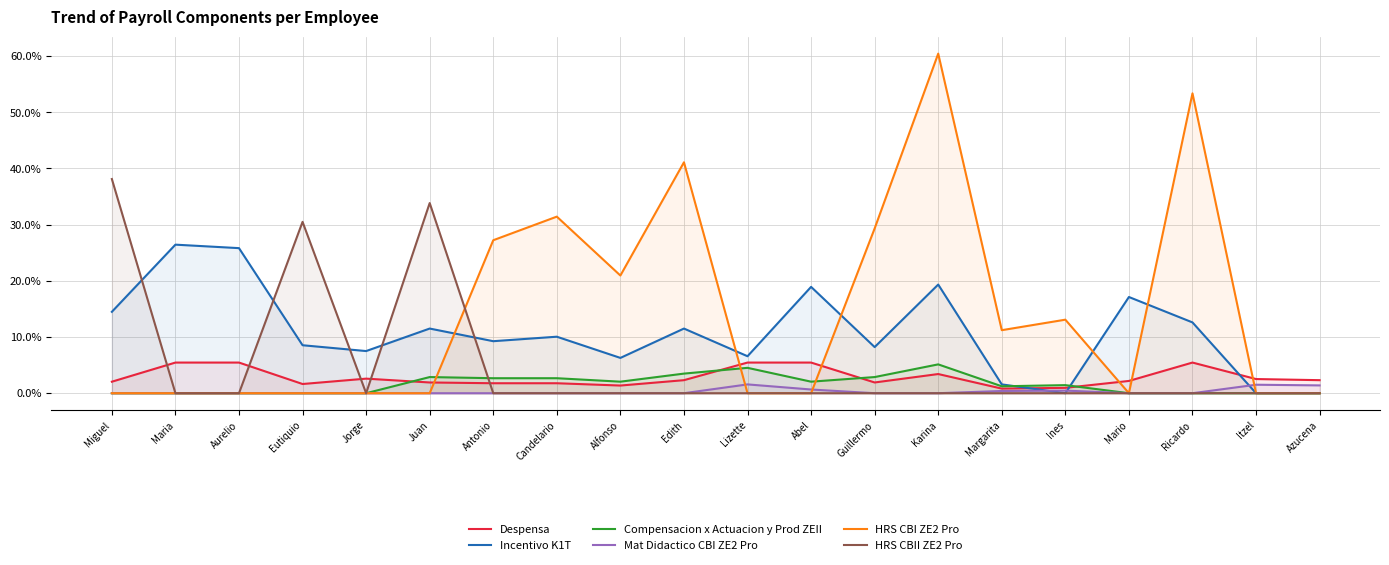

How many lines are shown in the chart?

6